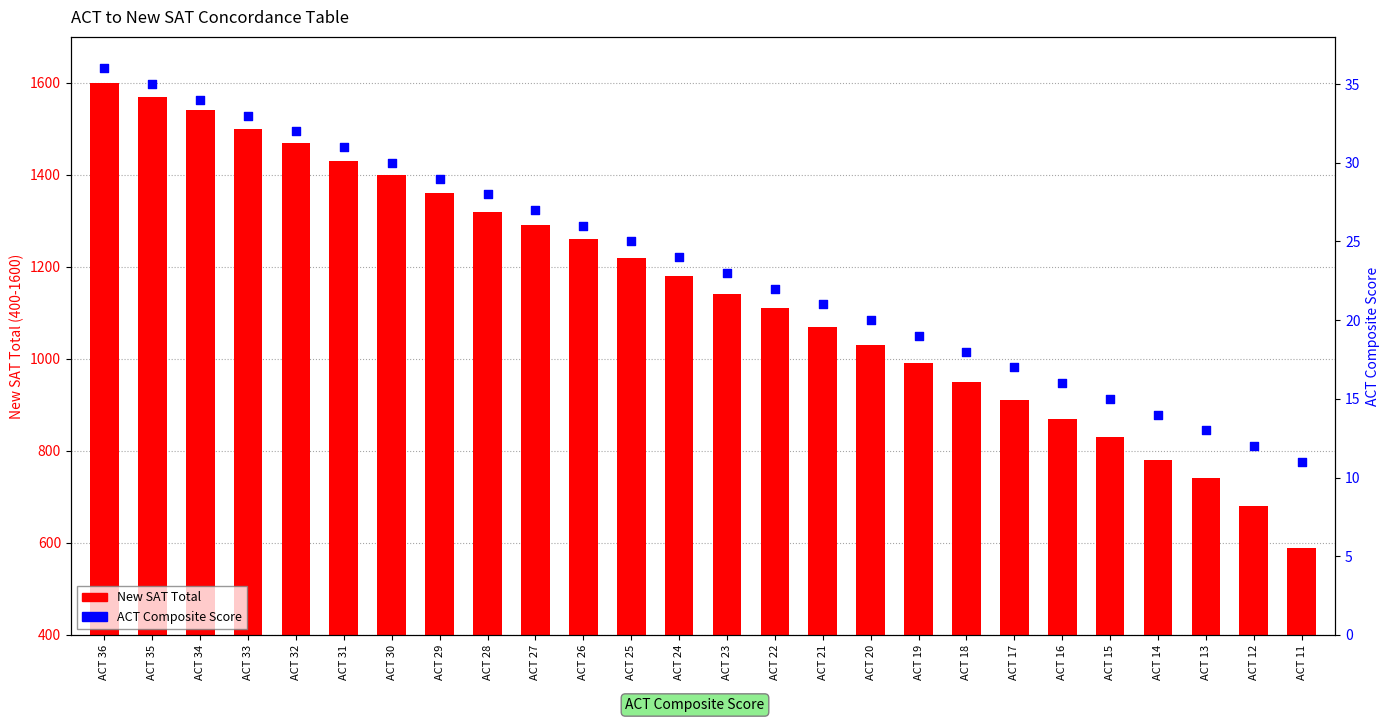

Which series has the largest total across all categories?

New SAT Total